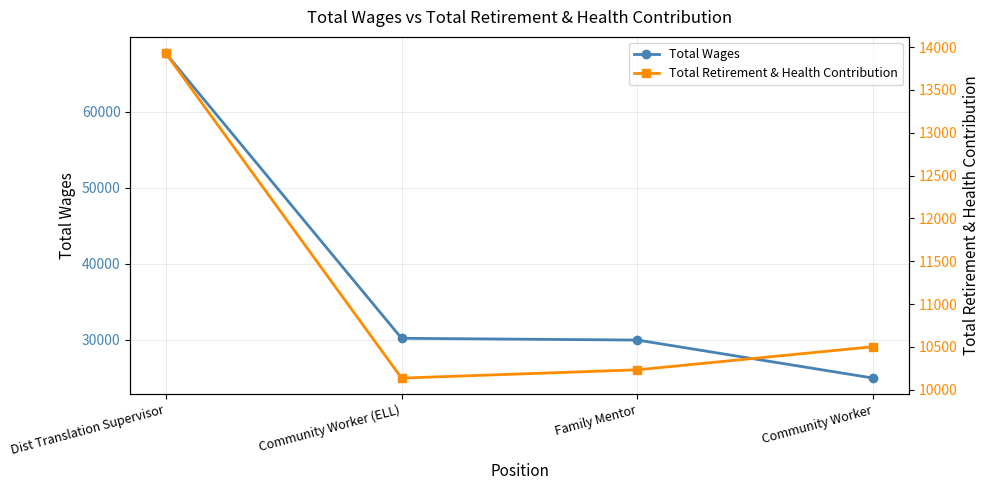

Where does the Total Wages series first go above 30198?

Dist Translation Supervisor